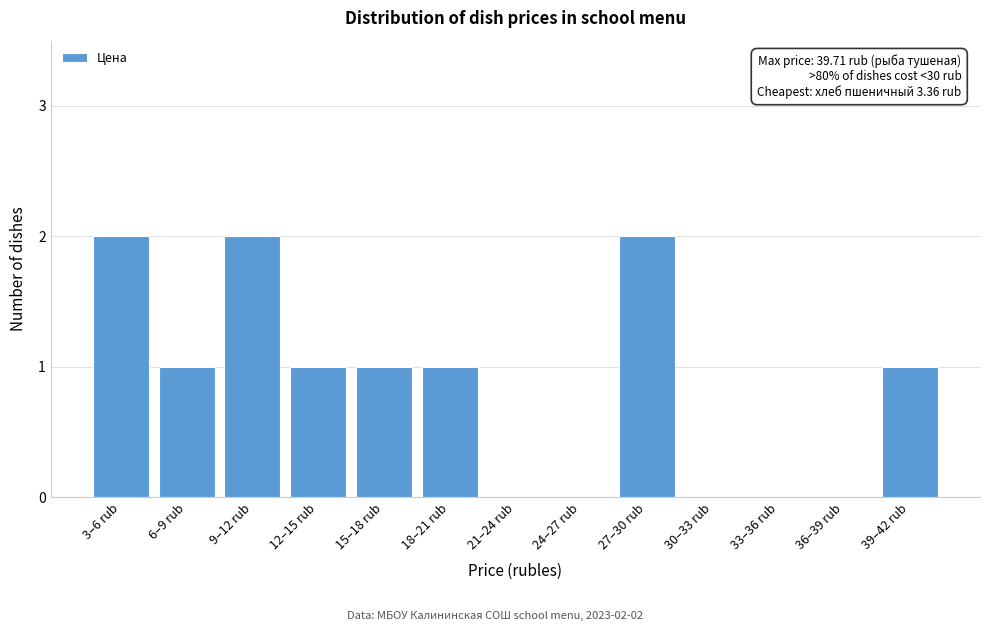

Reading right to left, transcribe all the data shown in this chart.

39–42 rub=1	36–39 rub=0	33–36 rub=0	30–33 rub=0	27–30 rub=2	24–27 rub=0	21–24 rub=0	18–21 rub=1	15–18 rub=1	12–15 rub=1	9–12 rub=2	6–9 rub=1	3–6 rub=2